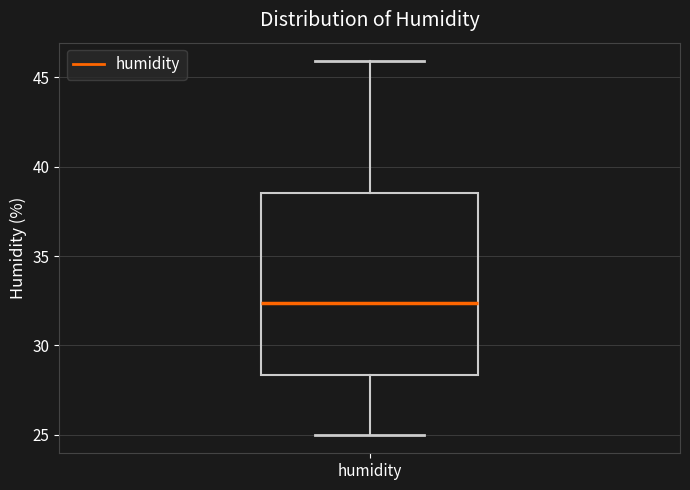

Read this box plot against the y-axis: the position of the median line, the range covered by the box, and the ends of both whiskers. The values are not printed on the chart, so give them approximately, as read against the axis.

median 32.5, box 28.5 to 38.5, whiskers 25.0 to 46.0